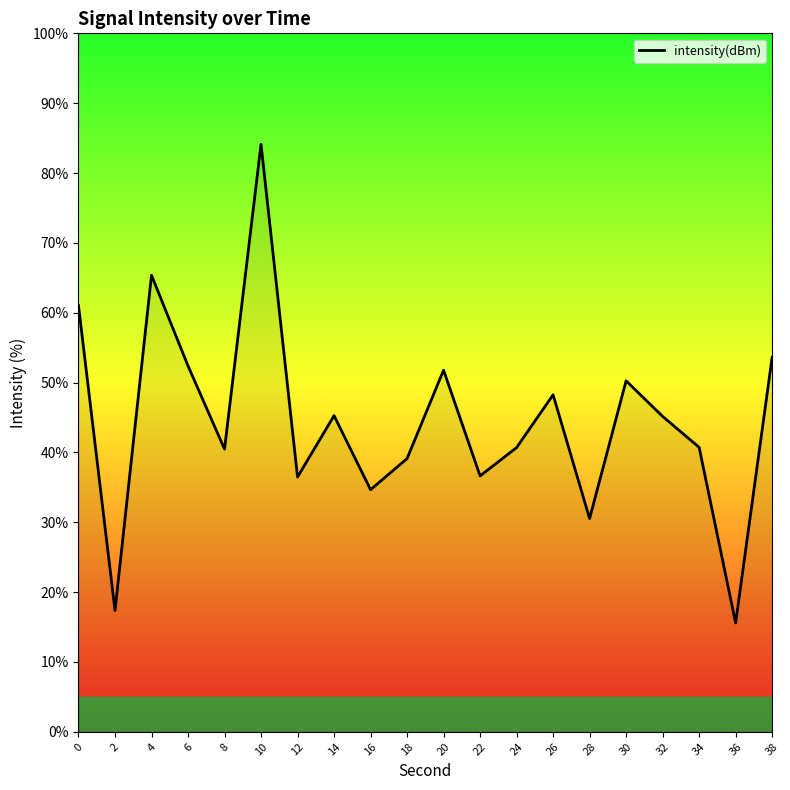

What is the difference between the values at 26 and 28?

17.7